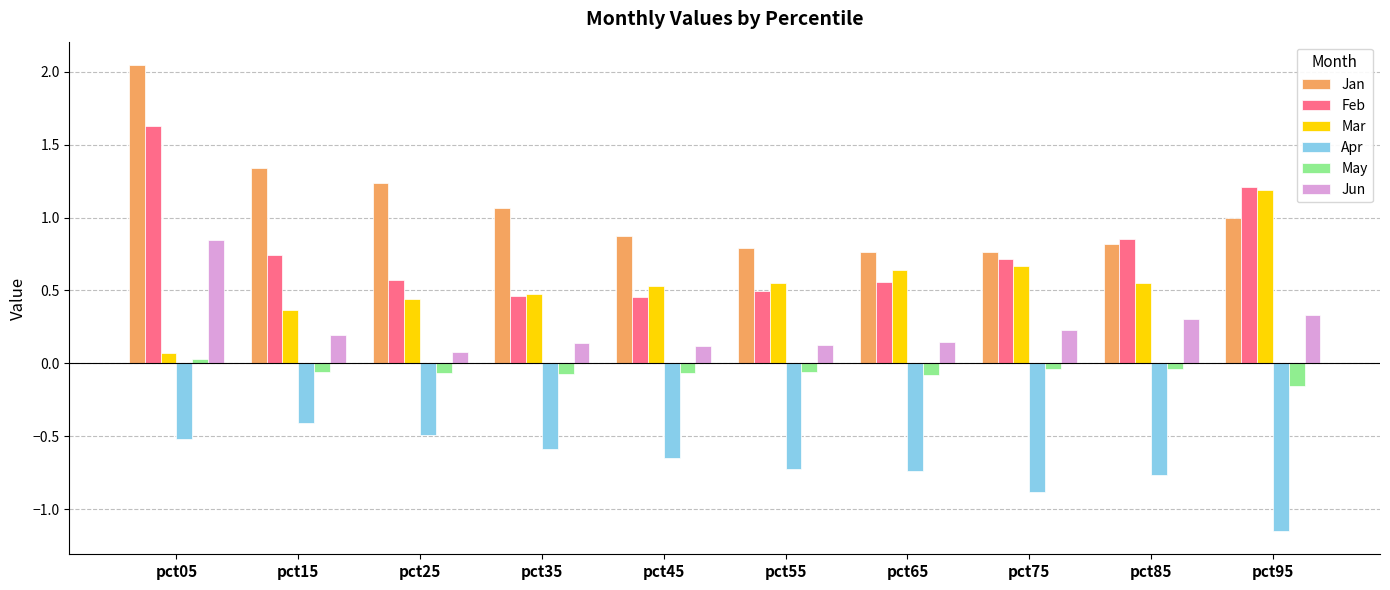

What is the highest value of the Feb series?

1.6